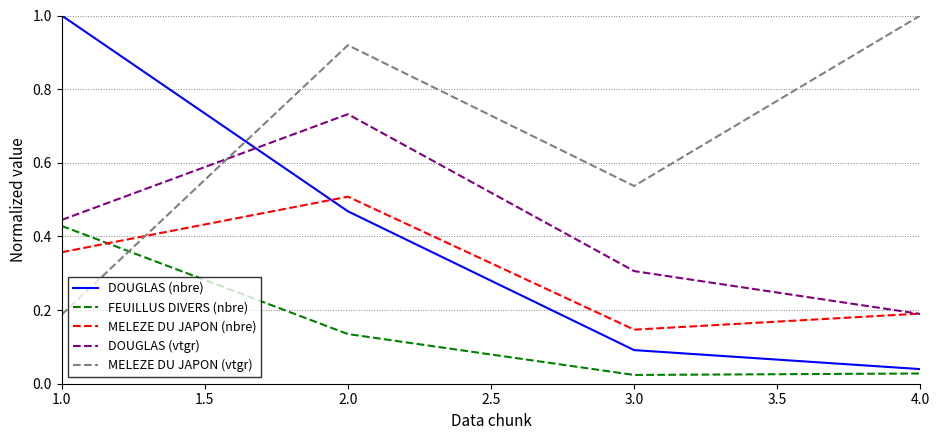

Which series has the largest range (max minus min)?

DOUGLAS (nbre)